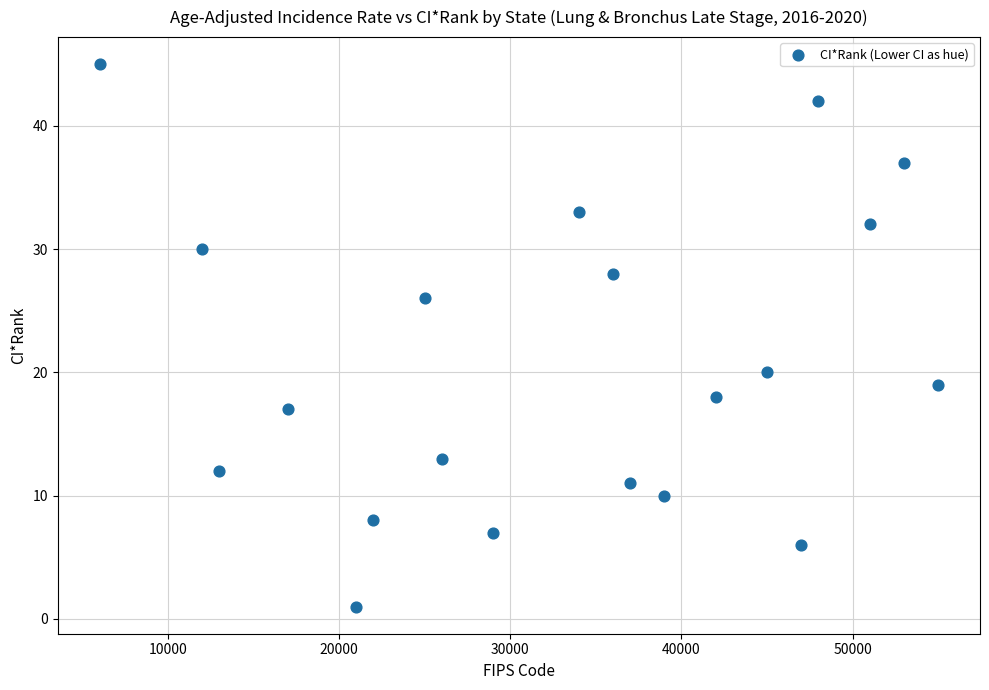

What is the range of X values (max minus min)?

49000